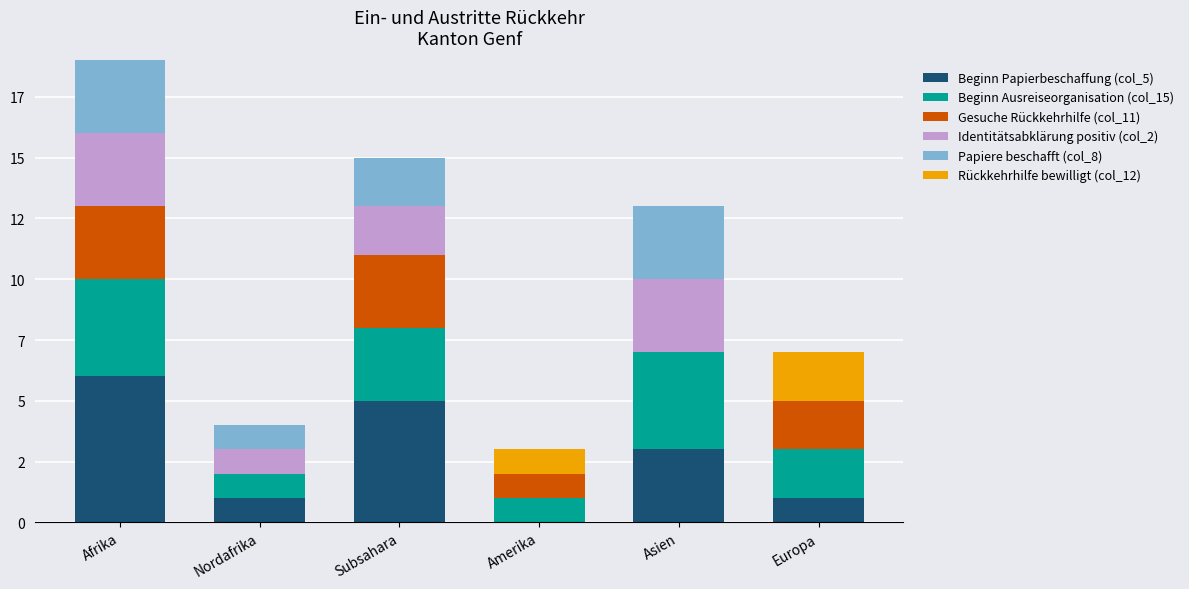

What are all the series names shown in the legend?

Beginn Papierbeschaffung (col_5), Beginn Ausreiseorganisation (col_15), Gesuche Rückkehrhilfe (col_11), Identitätsabklärung positiv (col_2), Papiere beschafft (col_8), Rückkehrhilfe bewilligt (col_12)